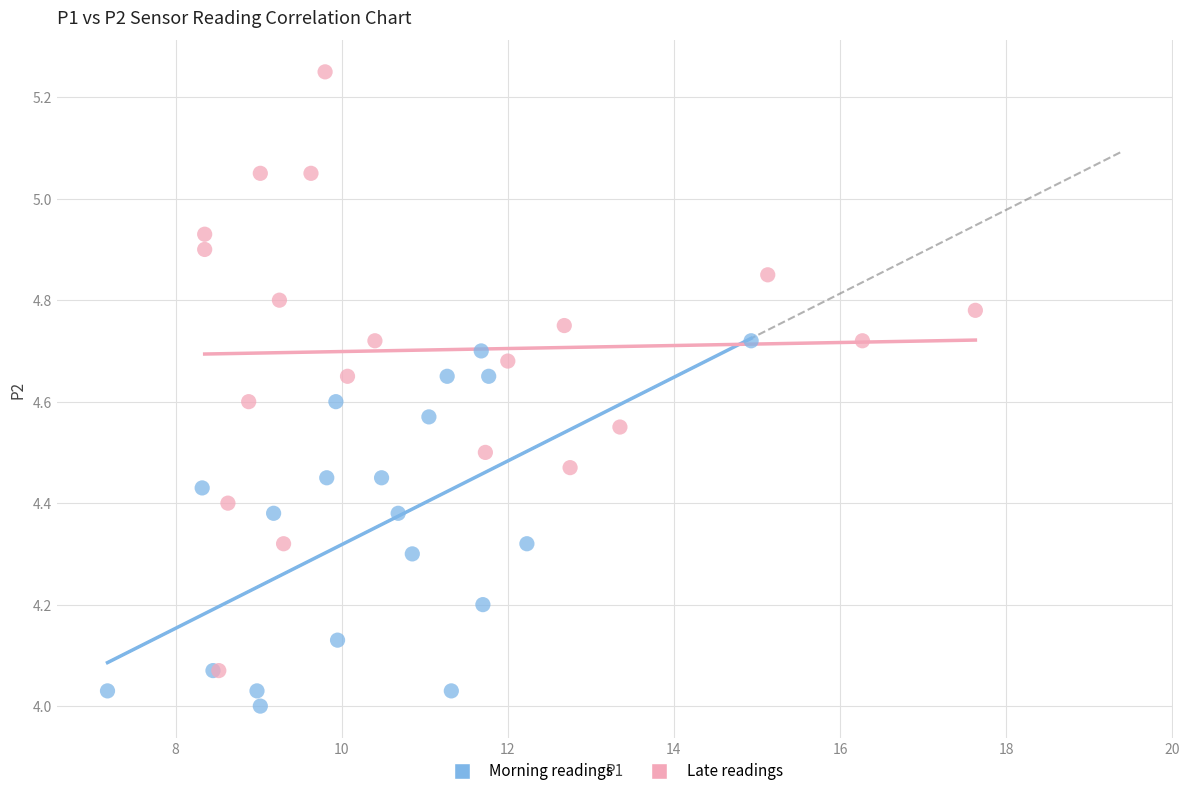

Which series reaches the minimum Y coordinate?

Morning readings